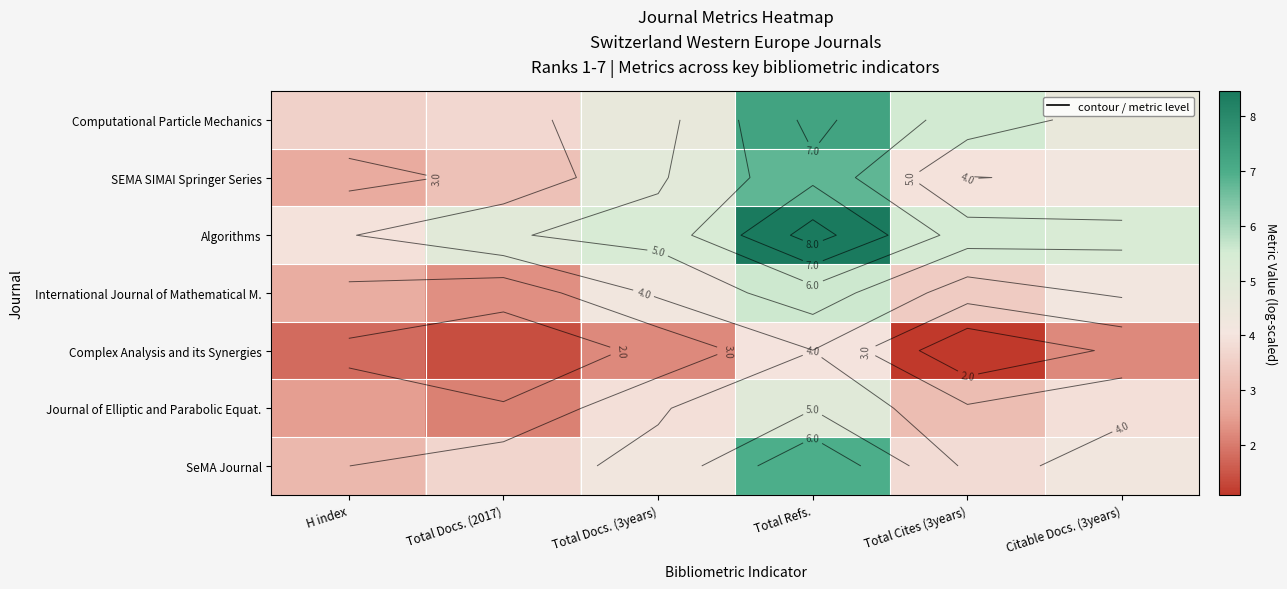

Read the Complex Analysis and its Synergies value at H index.

1.8